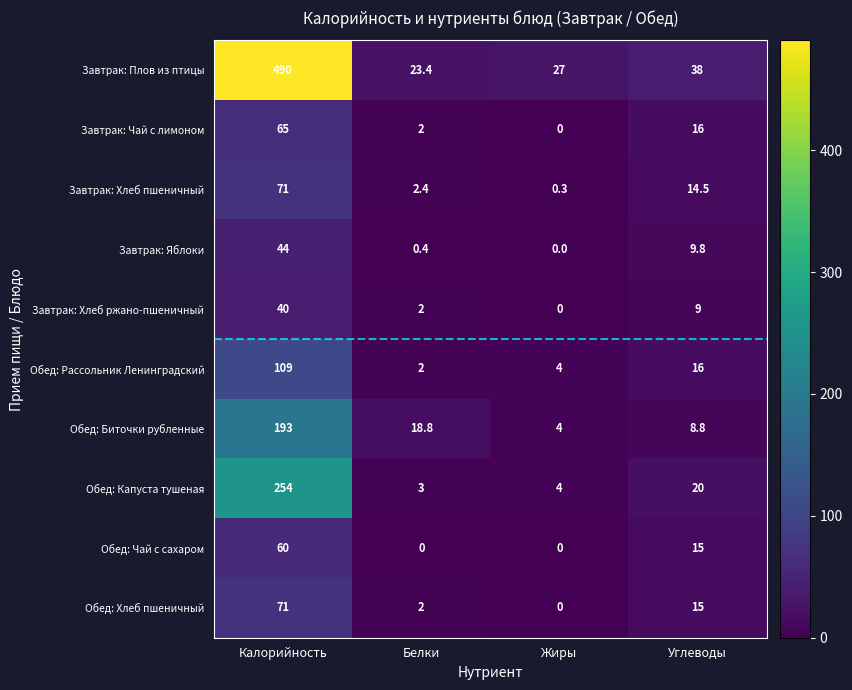

What is the difference between the Обед: Биточки рубленные values at Калорийность and Углеводы?

184.2